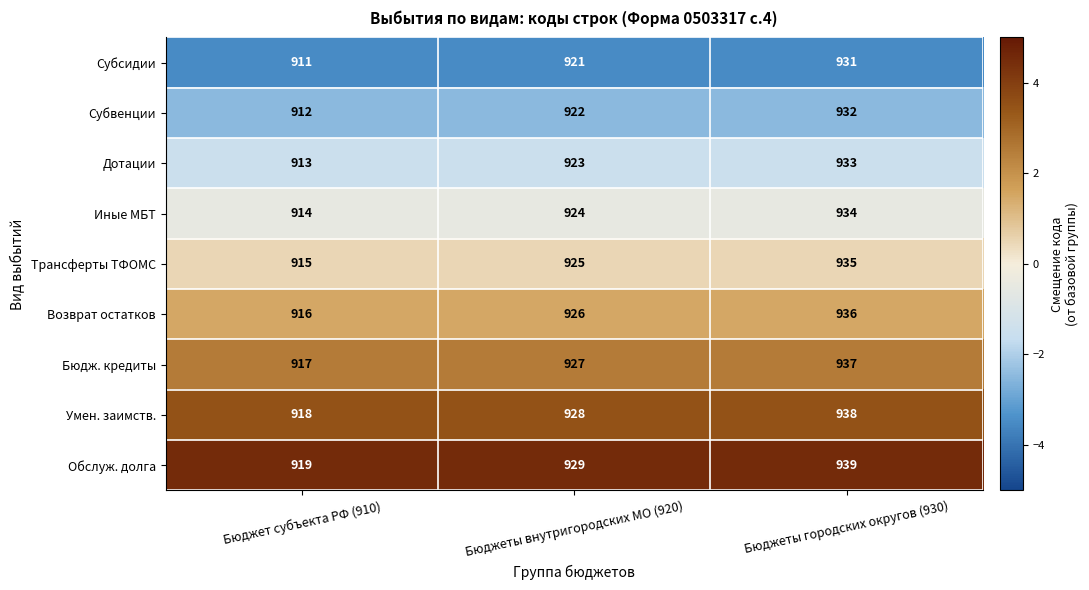

What is the difference between the highest and lowest values at Бюджеты внутригородских МО (920)?

8